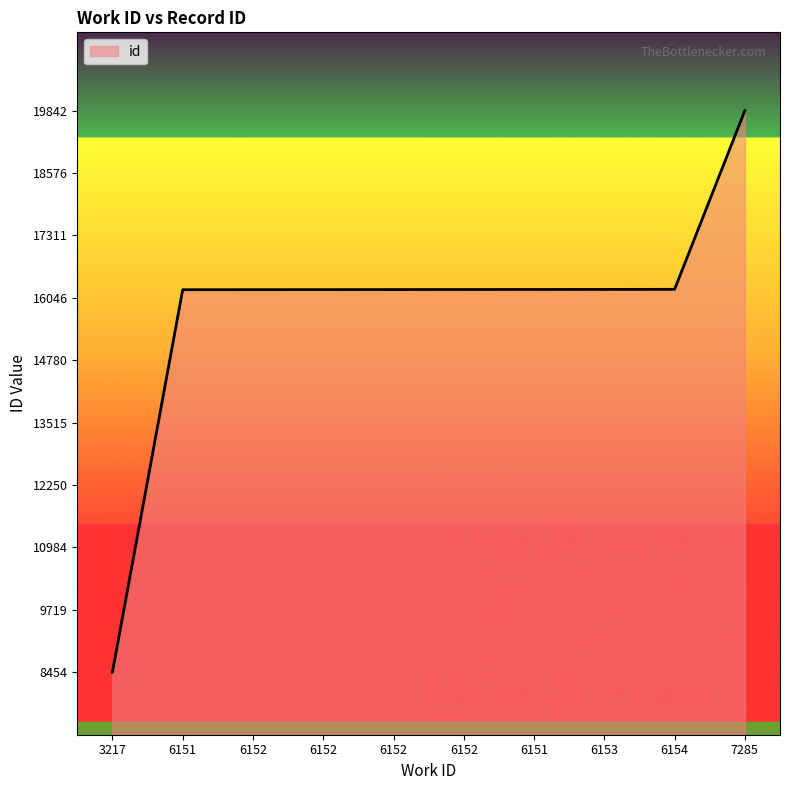

Does the chart have visible grid lines?

No